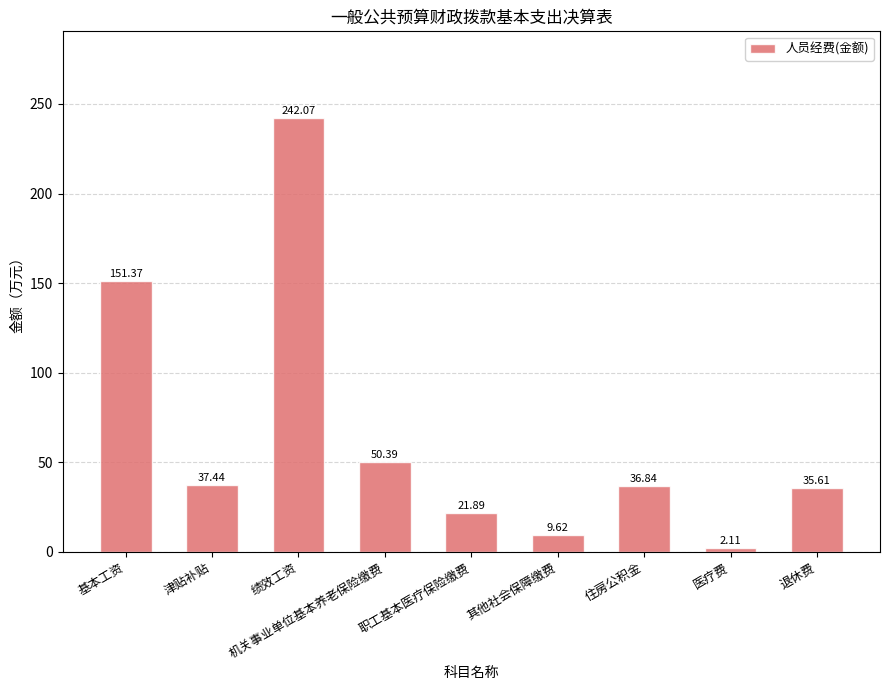

At which label is the value closest to 122?

基本工资